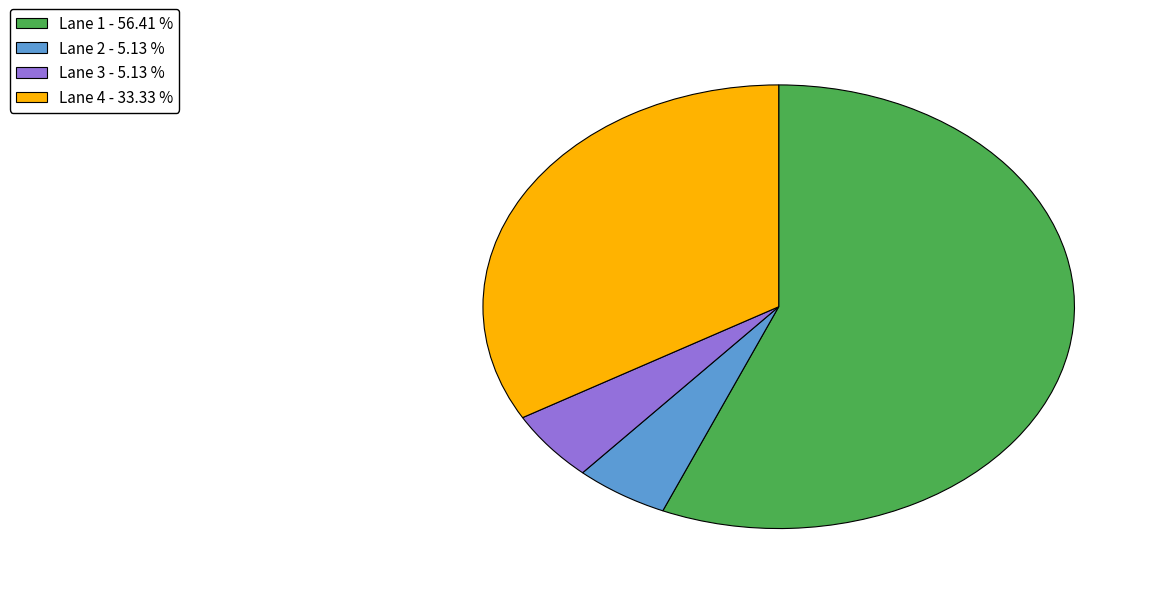

Does any single category account for the majority?

Yes